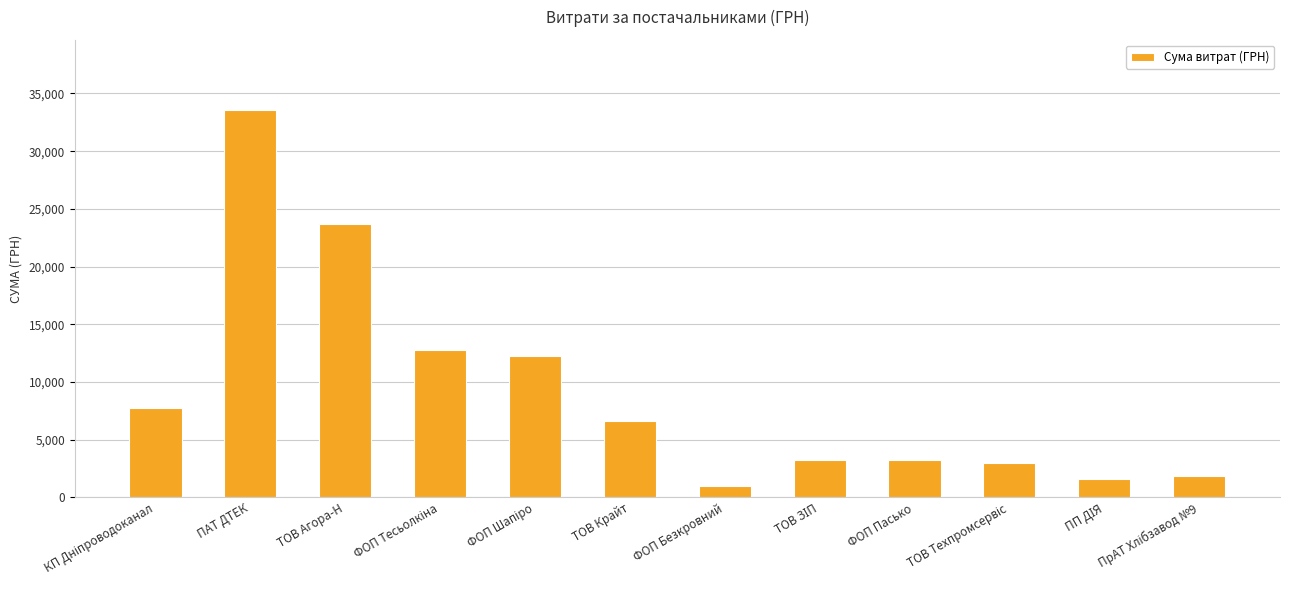

How many data points does each series have?

12